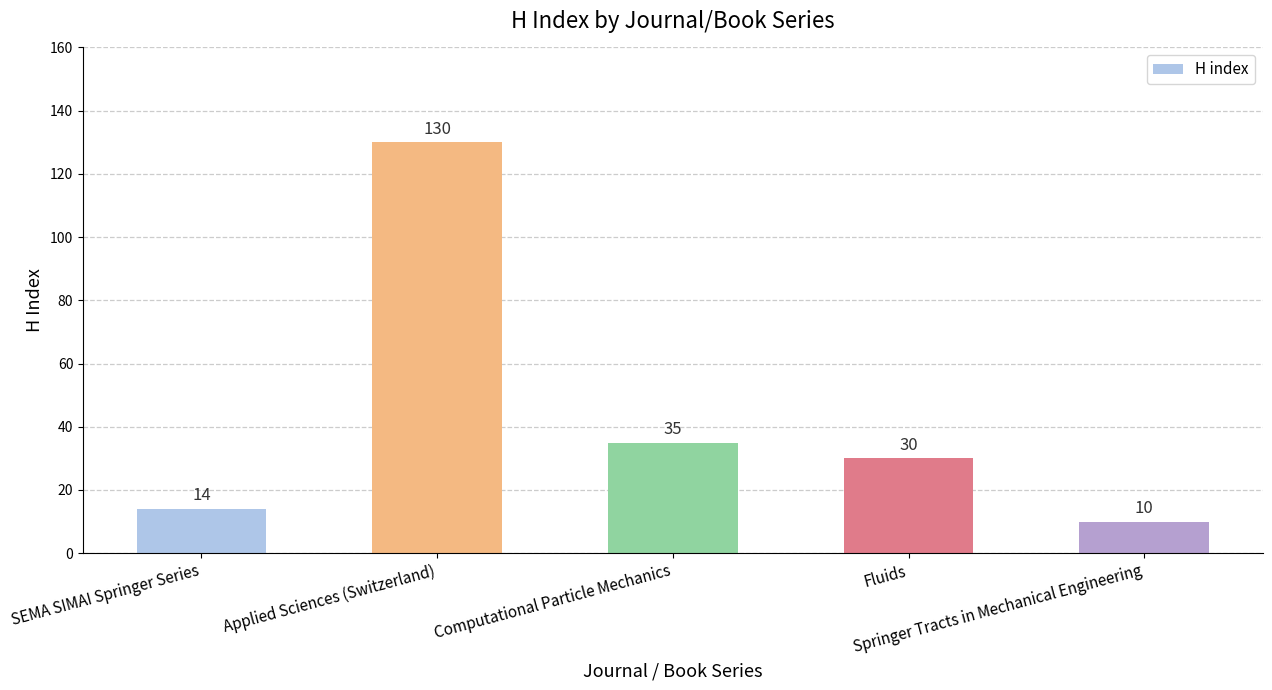

Reading left to right, extract all data points from this chart.

SEMA SIMAI Springer Series=14	Applied Sciences (Switzerland)=130	Computational Particle Mechanics=35	Fluids=30	Springer Tracts in Mechanical Engineering=10